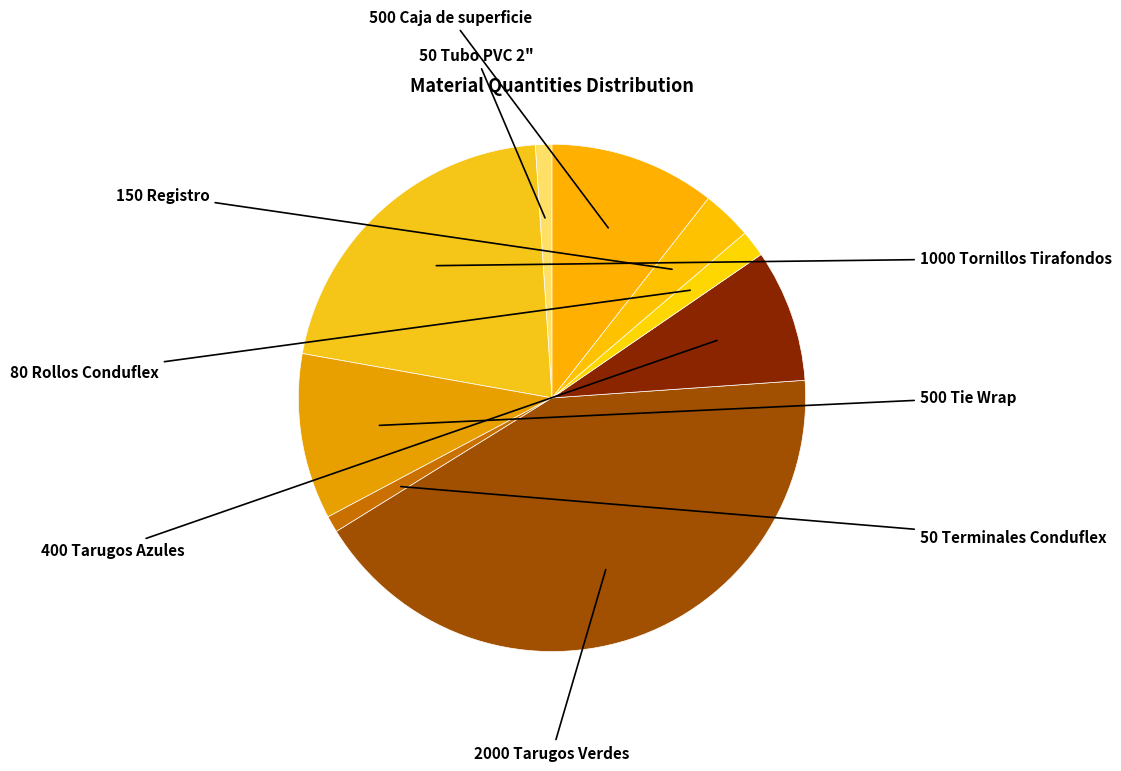

How many slices are in this pie chart?

9